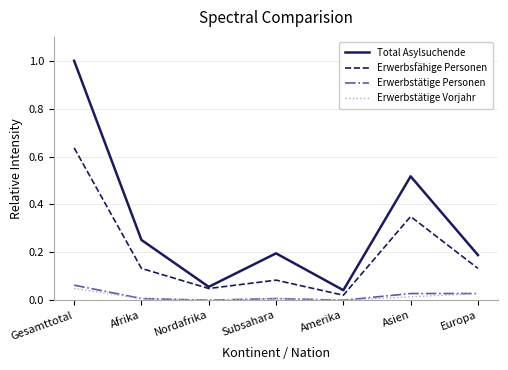

The Erwerbstätige Vorjahr series shows 0.0 at Europa. True or false?

True